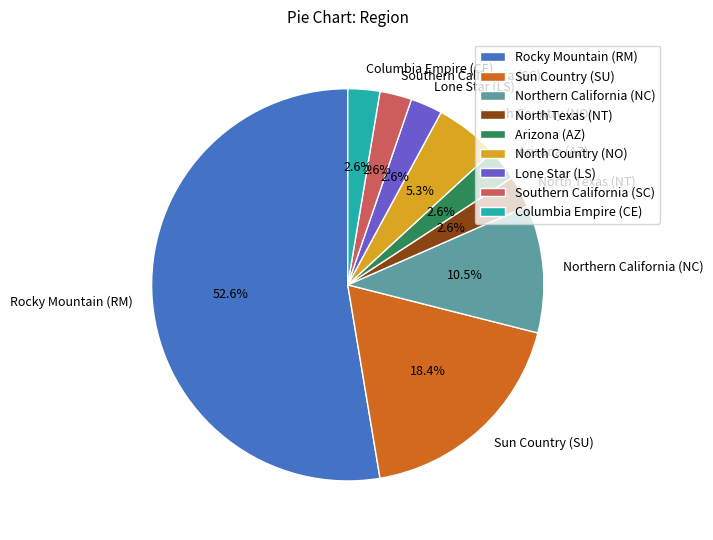

Combined, do North Texas (NT) and Lone Star (LS) account for over 50%?

No